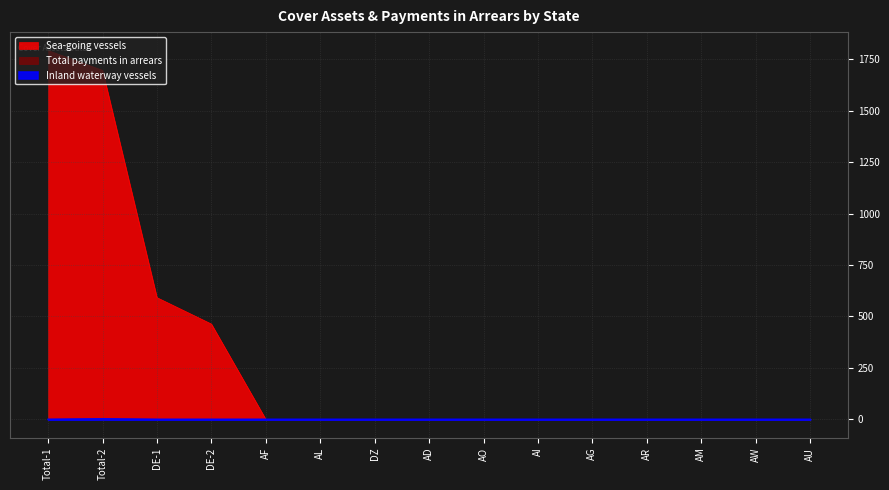

What is the greatest value displayed?

1792.1